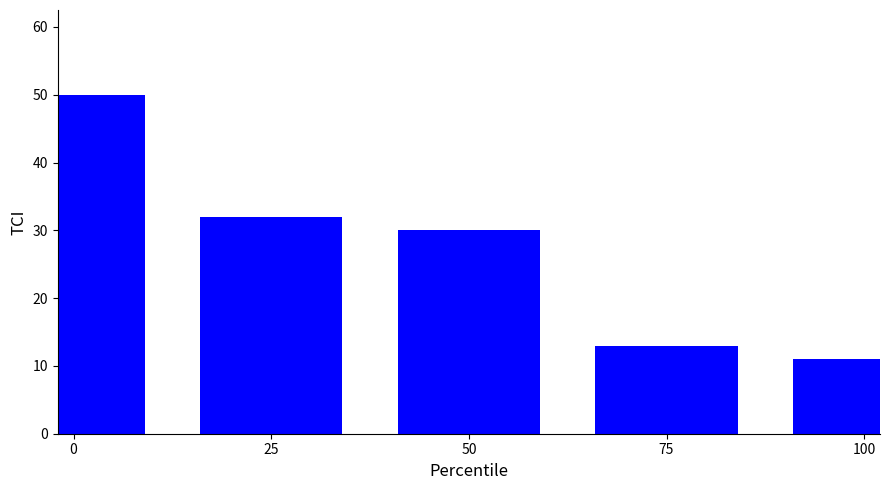

Reading left to right, what are all the values shown in this chart?

0=50	25=32	50=30	75=13	100=11